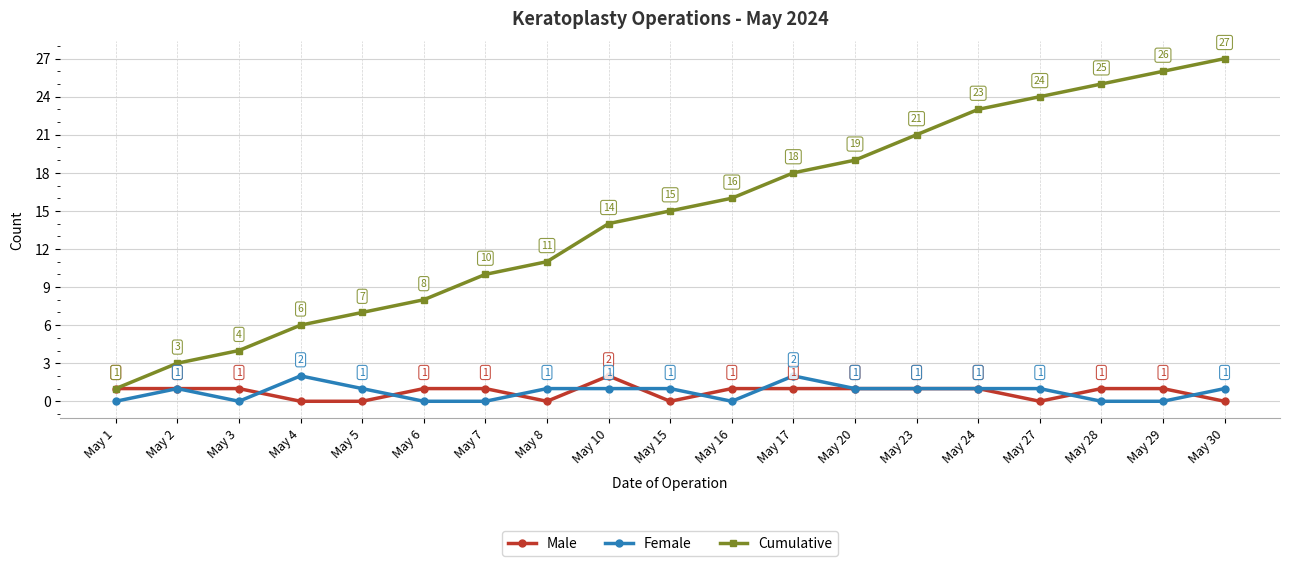

Reading right to left, what are all the values shown in this chart?

Male: May 30=0	May 29=1	May 28=1	May 27=0	May 24=1	May 23=1	May 20=1	May 17=1	May 16=1	May 15=0	May 10=2	May 8=0	May 7=1	May 6=1	May 5=0	May 4=0	May 3=1	May 2=1	May 1=1
Female: May 30=1	May 29=0	May 28=0	May 27=1	May 24=1	May 23=1	May 20=1	May 17=2	May 16=0	May 15=1	May 10=1	May 8=1	May 7=0	May 6=0	May 5=1	May 4=2	May 3=0	May 2=1	May 1=0
Cumulative: May 30=27	May 29=26	May 28=25	May 27=24	May 24=23	May 23=21	May 20=19	May 17=18	May 16=16	May 15=15	May 10=14	May 8=11	May 7=10	May 6=8	May 5=7	May 4=6	May 3=4	May 2=3	May 1=1